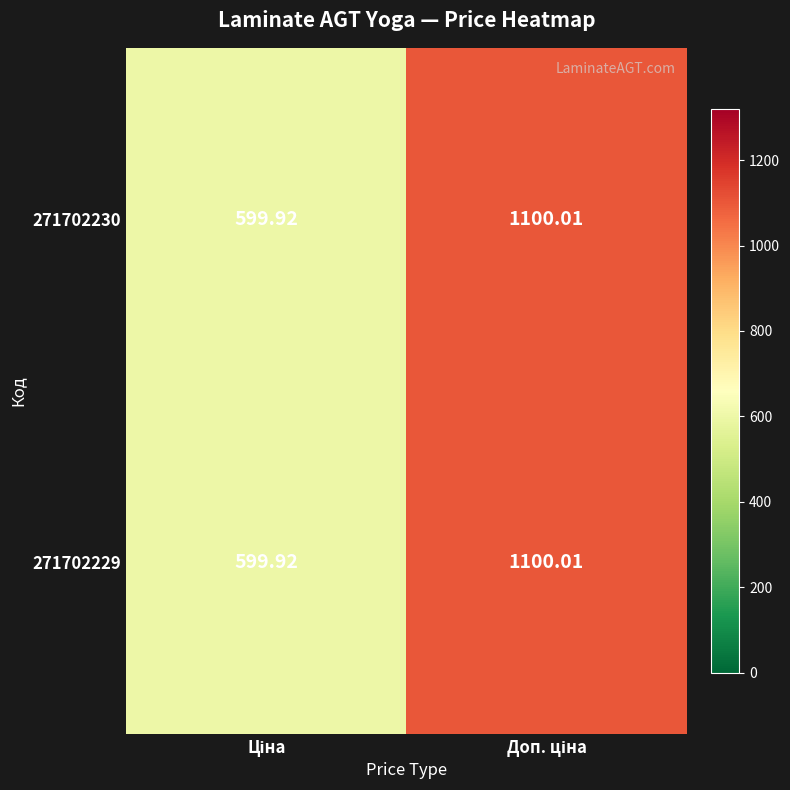

How many values in the 271702230 series are below 1100?

1